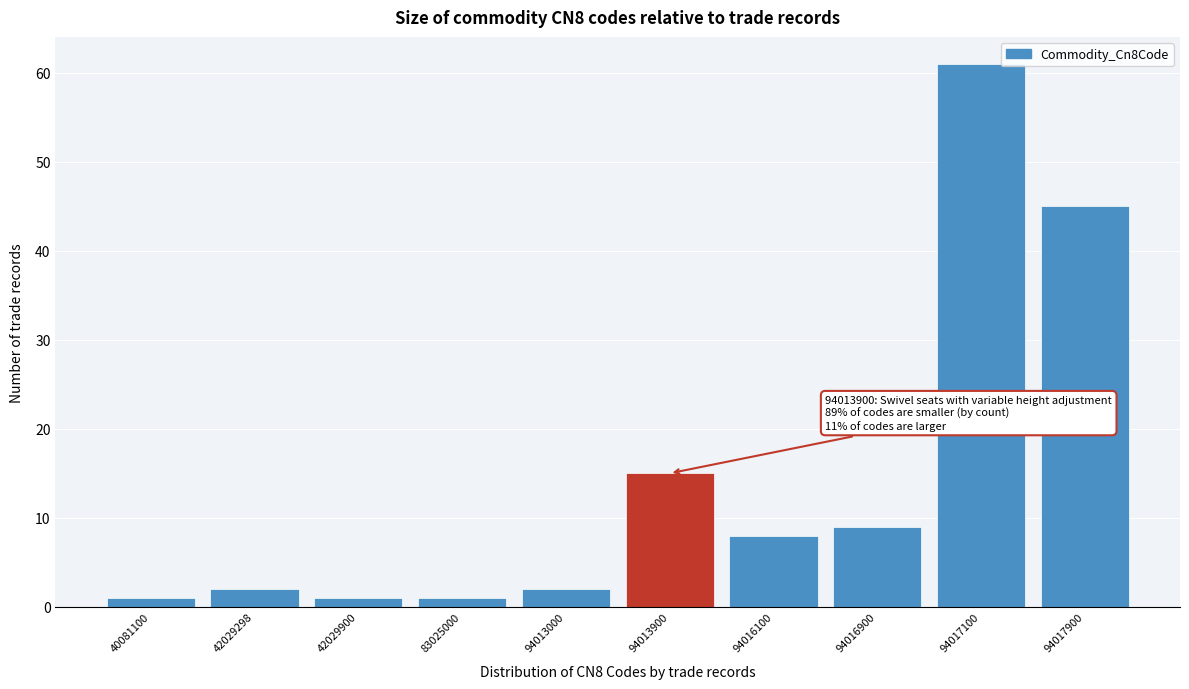

Reading left to right, extract all data points from this chart.

40081100=1	42029298=2	42029900=1	83025000=1	94013000=2	94013900=15	94016100=8	94016900=9	94017100=61	94017900=45